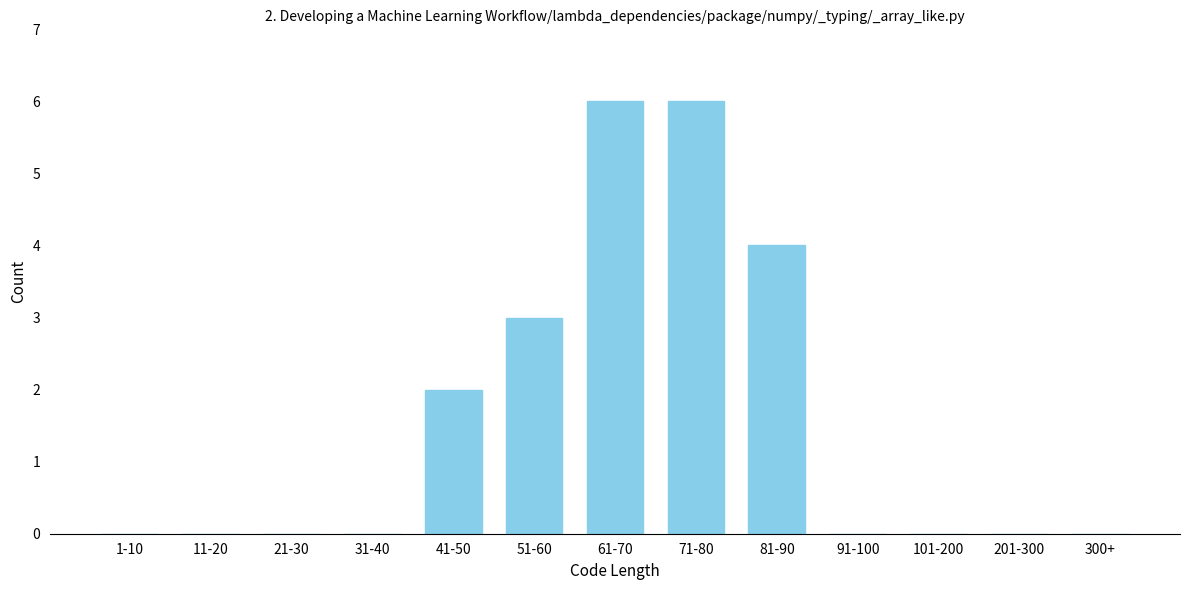

Reading left to right, extract all data points from this chart.

1-10=0	11-20=0	21-30=0	31-40=0	41-50=2	51-60=3	61-70=6	71-80=6	81-90=4	91-100=0	101-200=0	201-300=0	300+=0